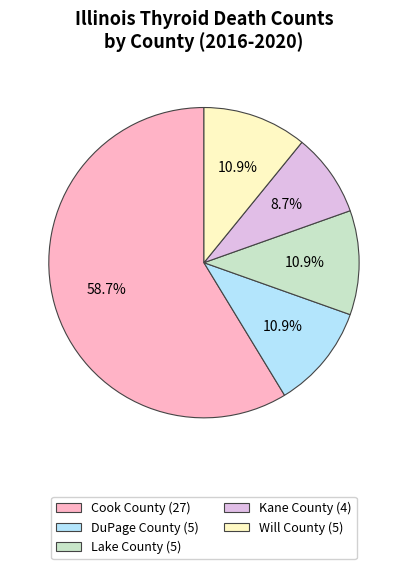

The Kane County slice represents 21% of the pie. True or false?

False